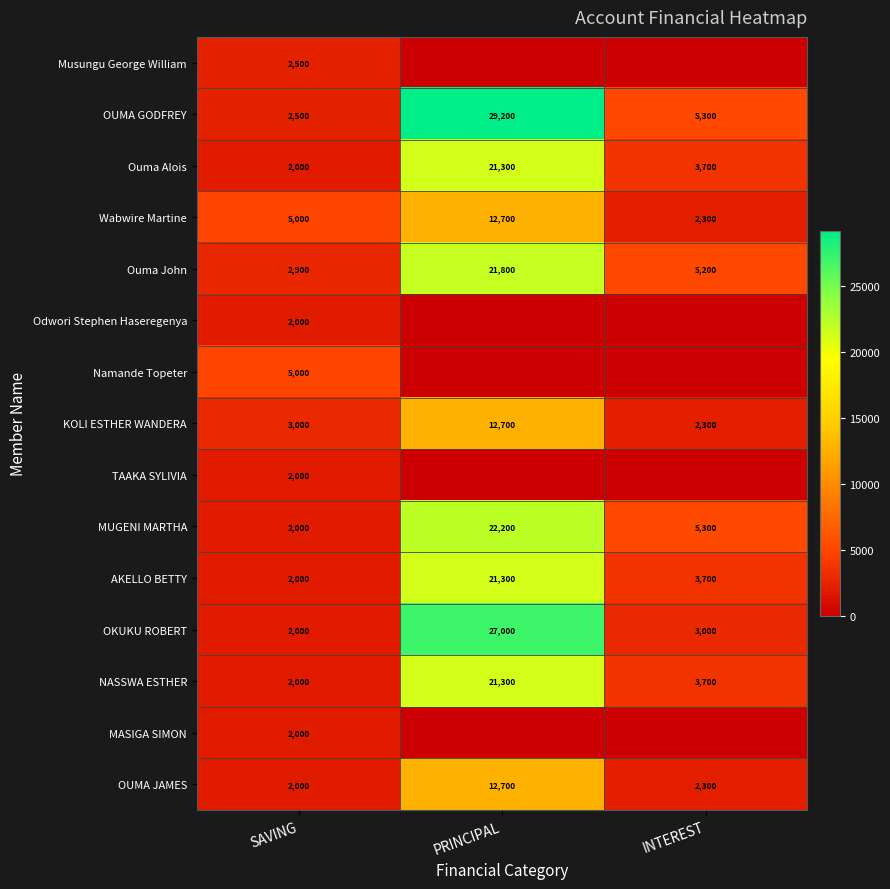

What is the total value across all series at SAVING?

38900